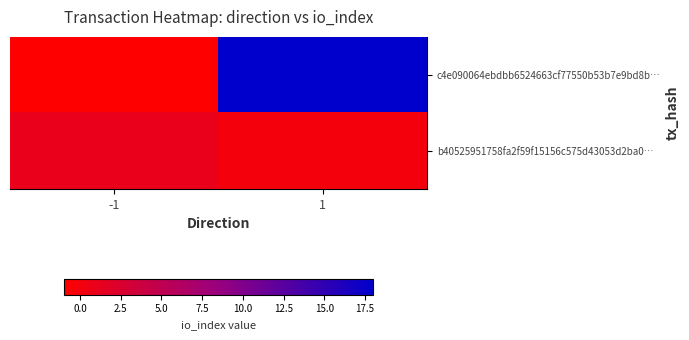

List the series in order of their peak value, highest first.

c4e090064ebdbb6524663cf77550b53b7e9bd8b…, b40525951758fa2f59f15156c575d43053d2ba0…